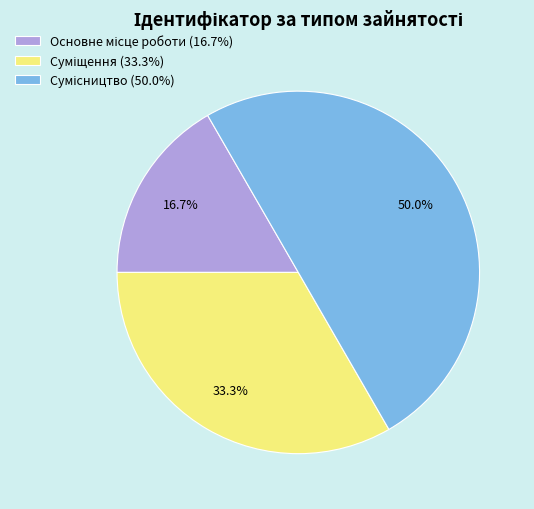

Which category has the biggest portion of the pie?

Сумісництво